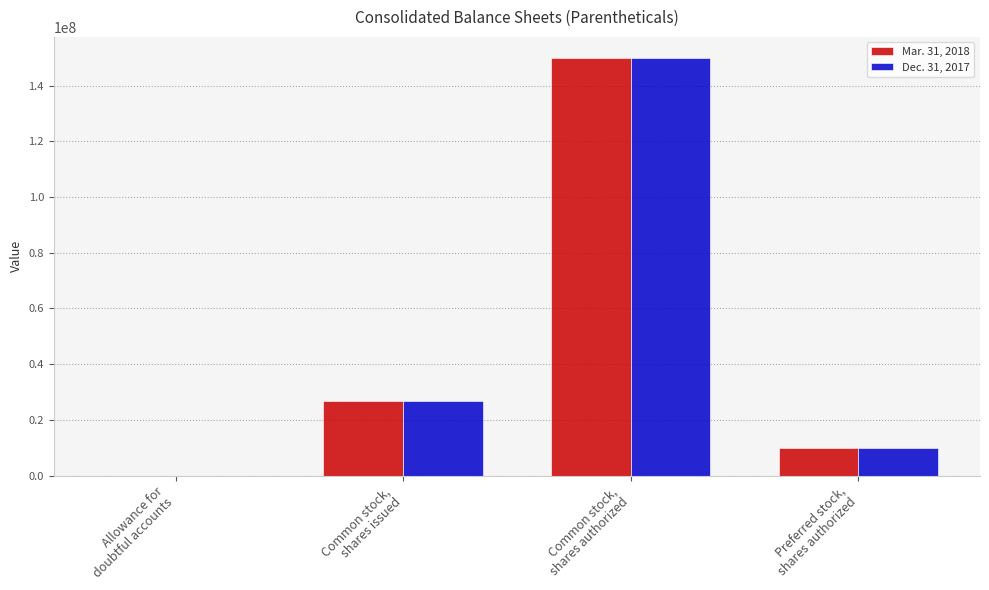

What is the maximum value shown in the chart?

150000000